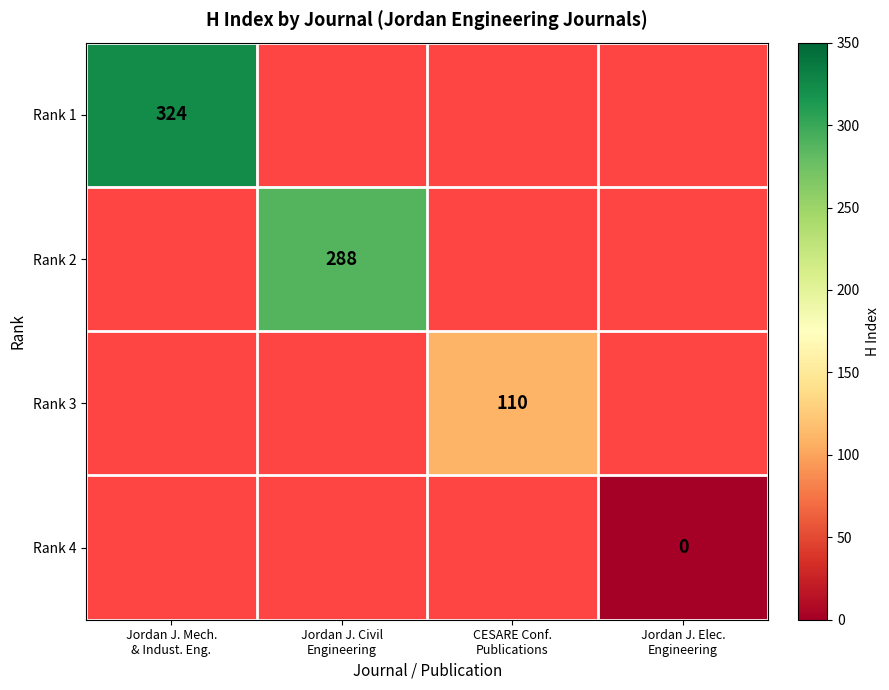

At which label is Rank 1 closest to 324?

Jordan J. Mech. & Indust. Eng.